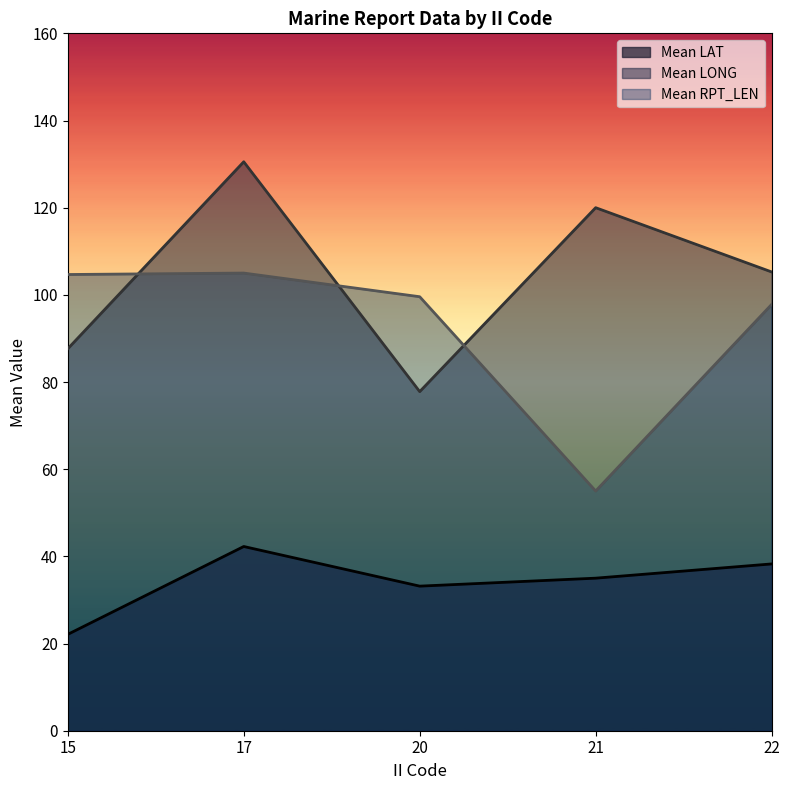

What value does the Mean LONG series have at 17?

130.5